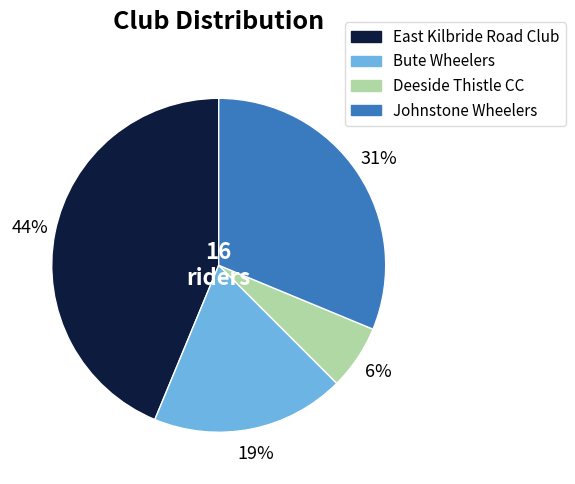

How many slices are in this pie chart?

4